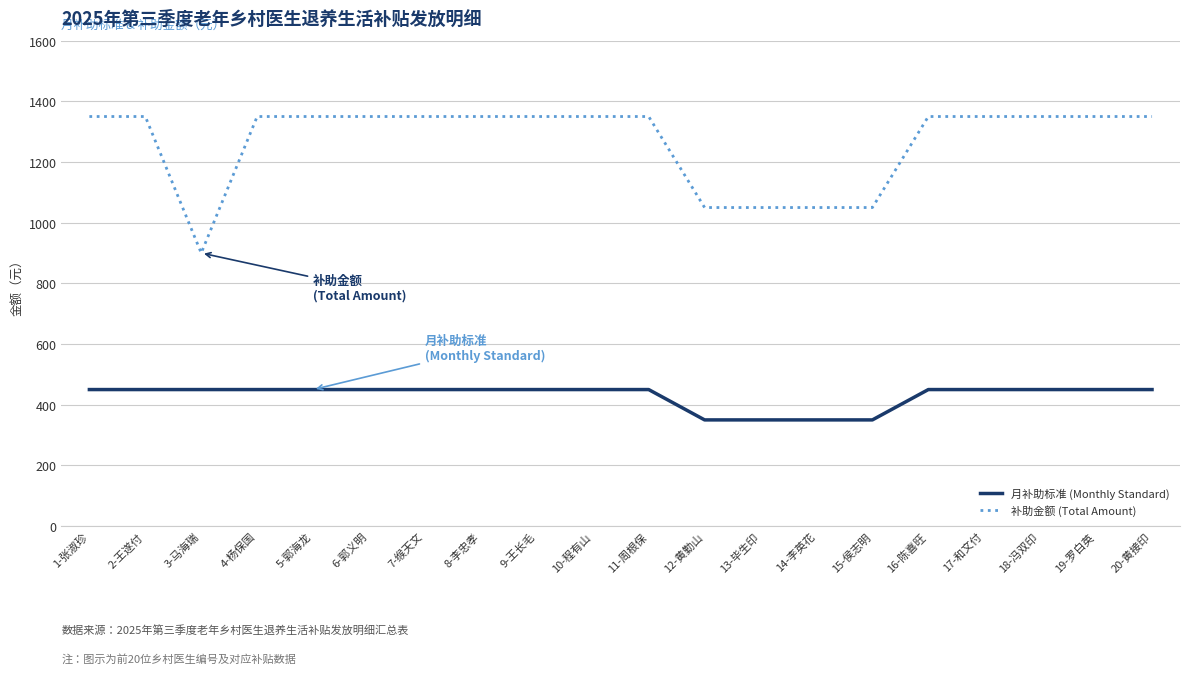

List the series in order of their peak value, lowest first.

月补助标准 (Monthly Standard), 补助金额 (Total Amount)